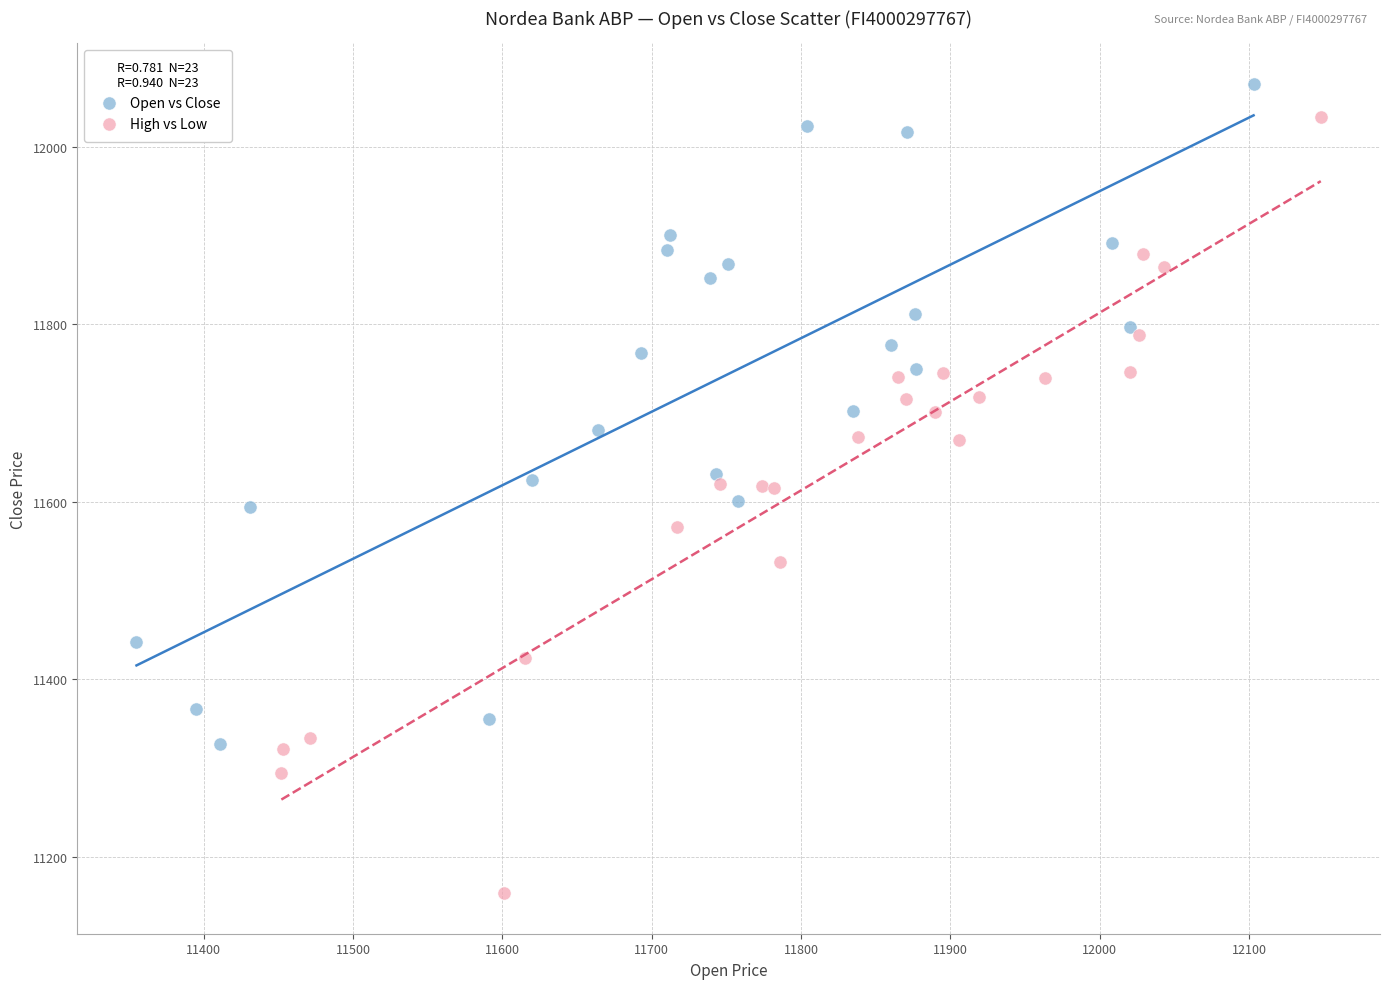

Which series contains the lowest Y value?

High vs Low